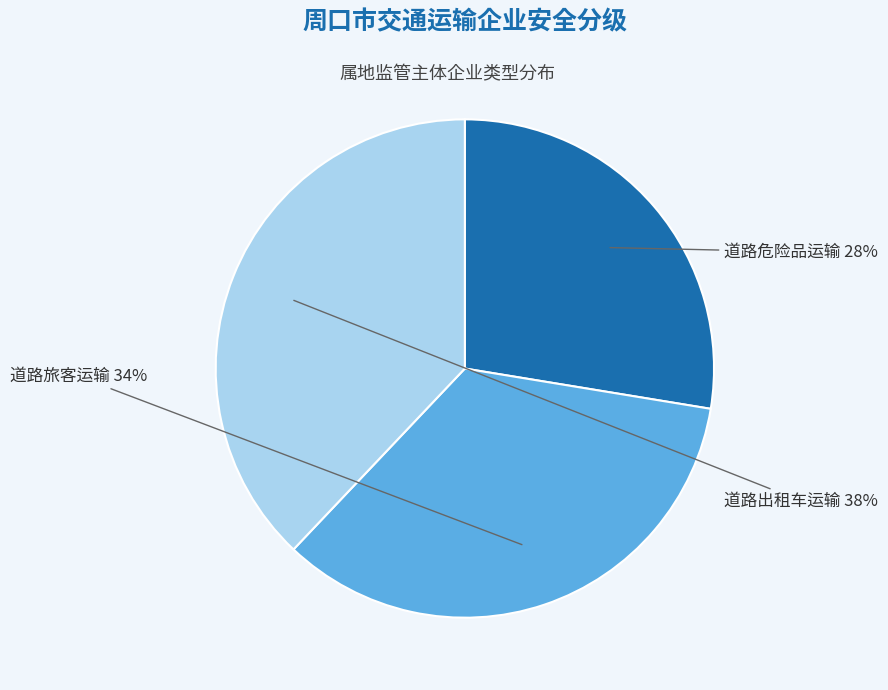

The 道路旅客运输 slice represents 34% of the pie. True or false?

True